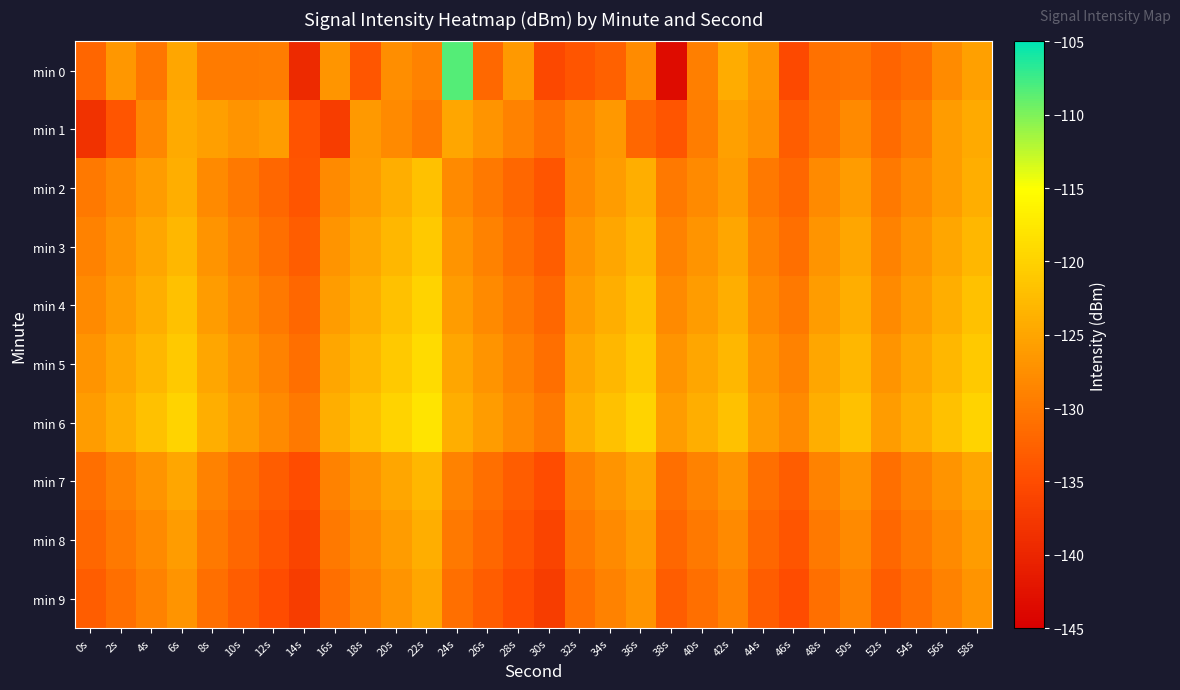

Rank the series by their maximum value, from highest to lowest.

min 0, min 6, min 5, min 4, min 3, min 2, min 7, min 8, min 1, min 9